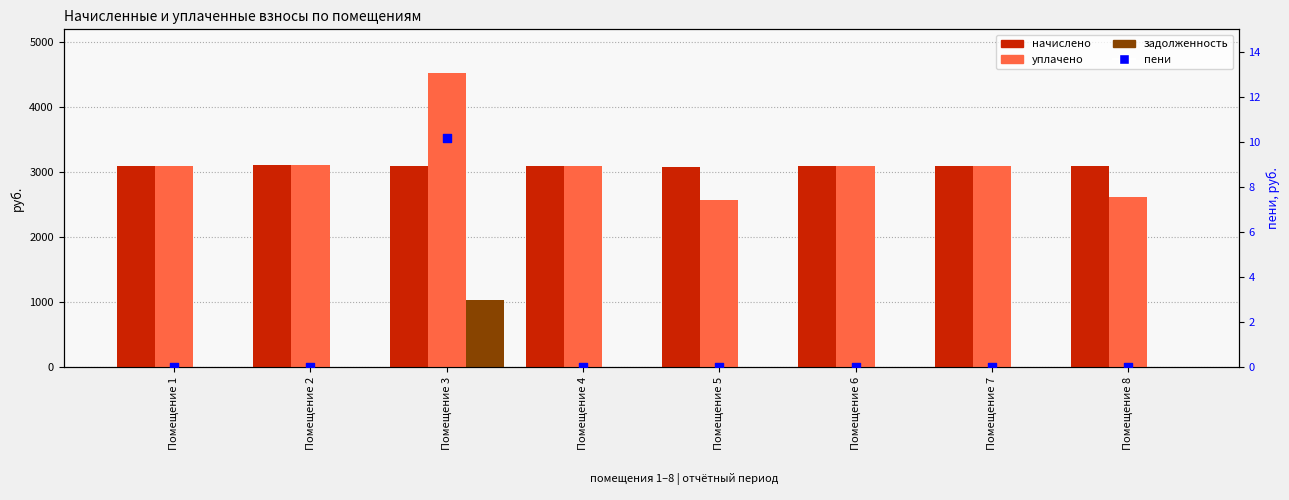

What is the total value across all series at Помещение 8?

5714.7